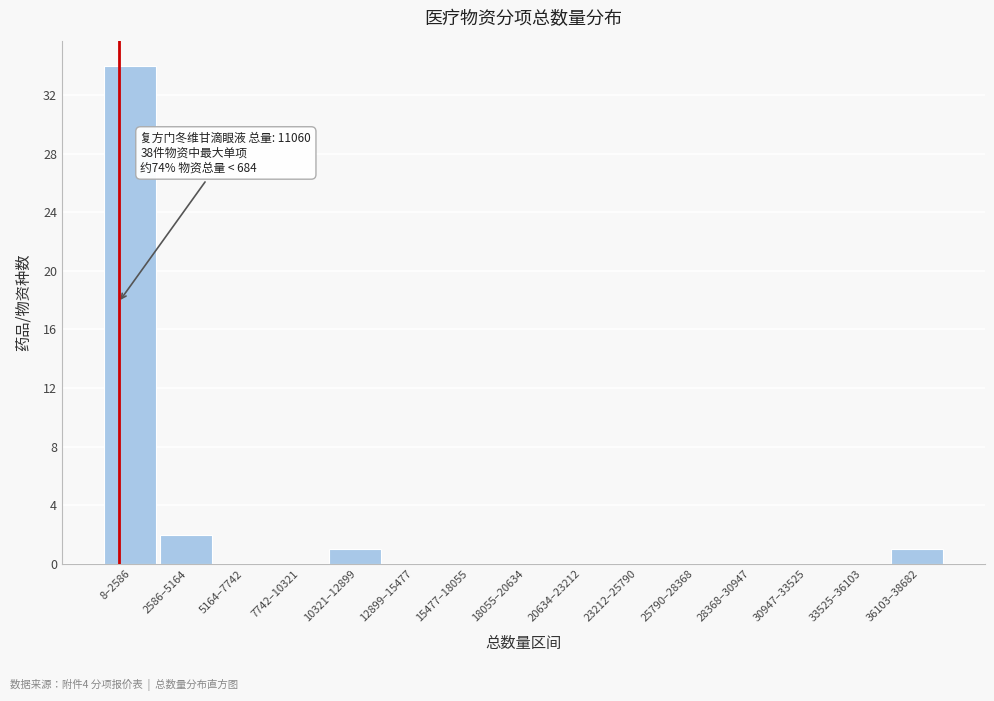

Reading left to right, transcribe all the data shown in this chart.

8–2586=34	2586–5164=2	5164–7742=0	7742–10321=0	10321–12899=1	12899–15477=0	15477–18055=0	18055–20634=0	20634–23212=0	23212–25790=0	25790–28368=0	28368–30947=0	30947–33525=0	33525–36103=0	36103–38682=1